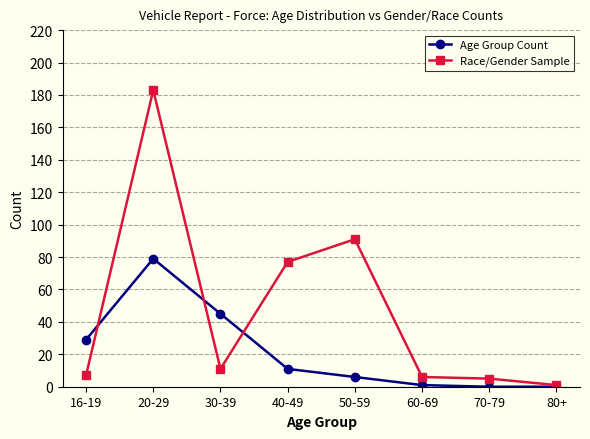

Which category has the highest value in the Race/Gender Sample series?

20-29